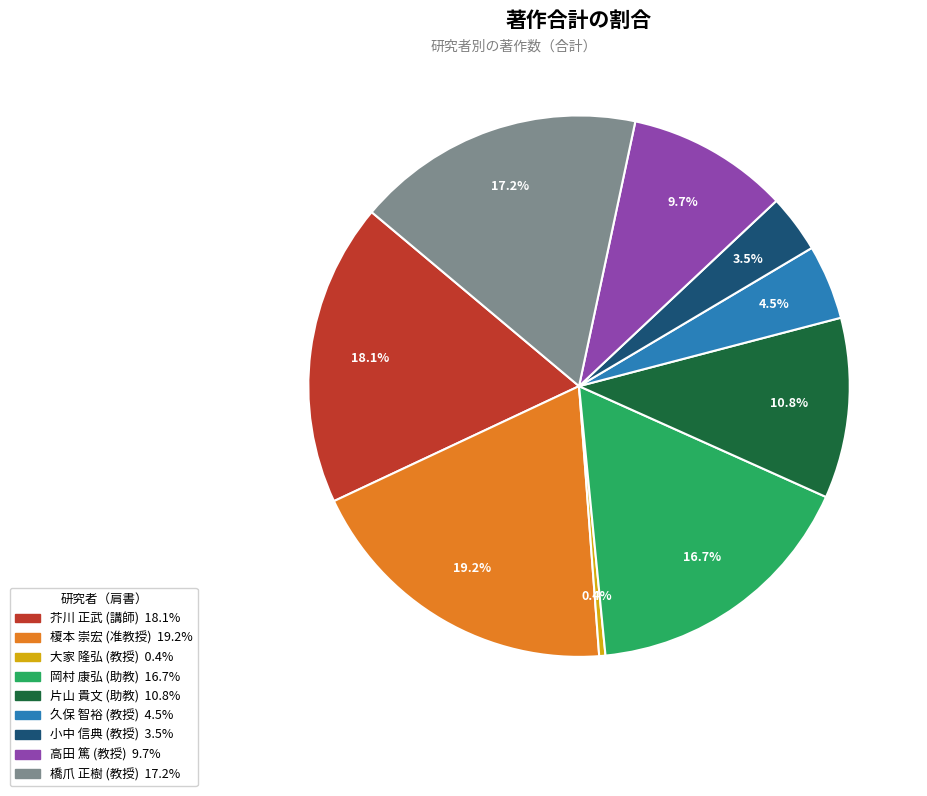

Count the number of slices in the pie.

9